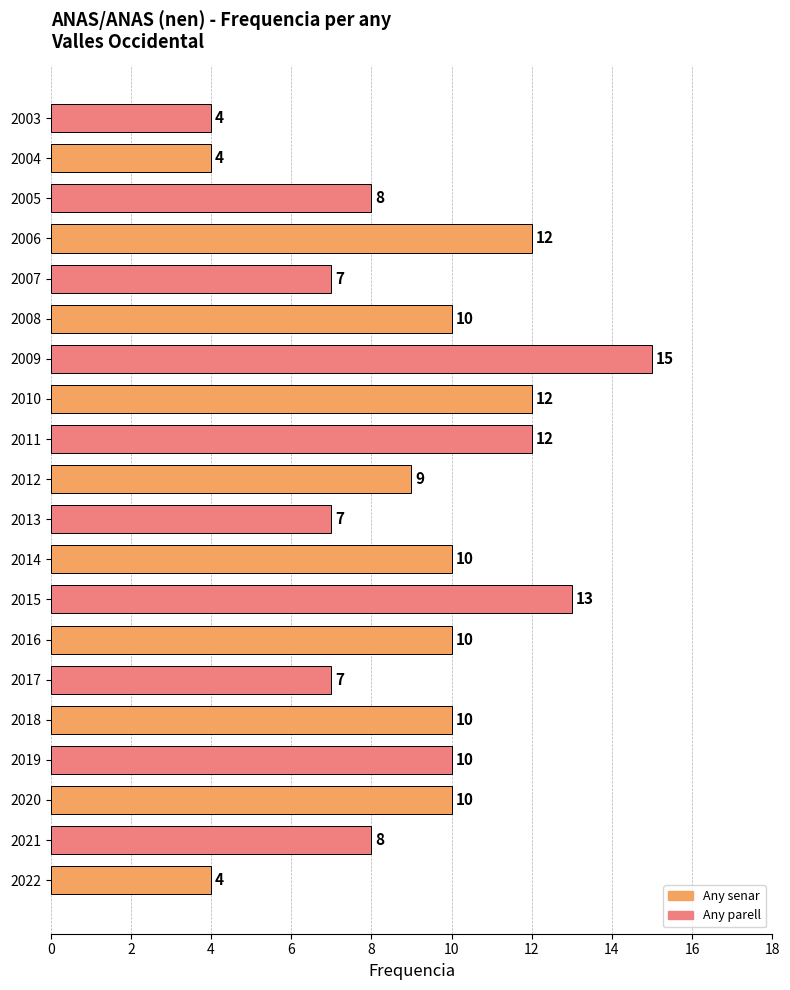

Which has a higher value, 2008 or 2009?

2009